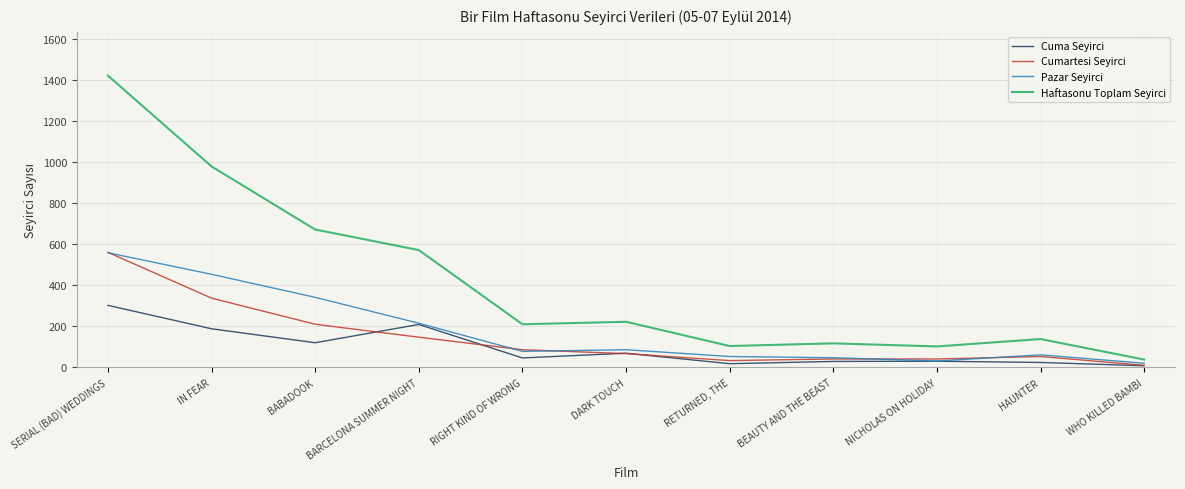

At which category does Cuma Seyirci reach its first local valley?

BABADOOK